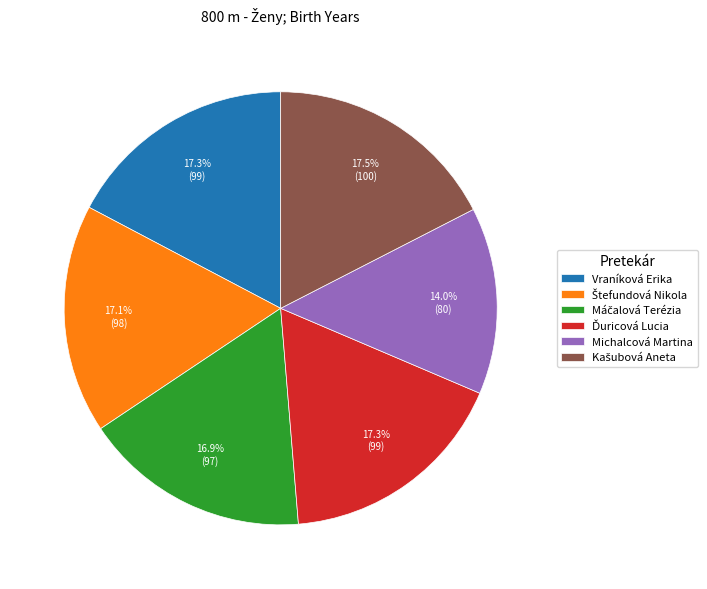

Which slice is the smallest?

Michalcová Martina